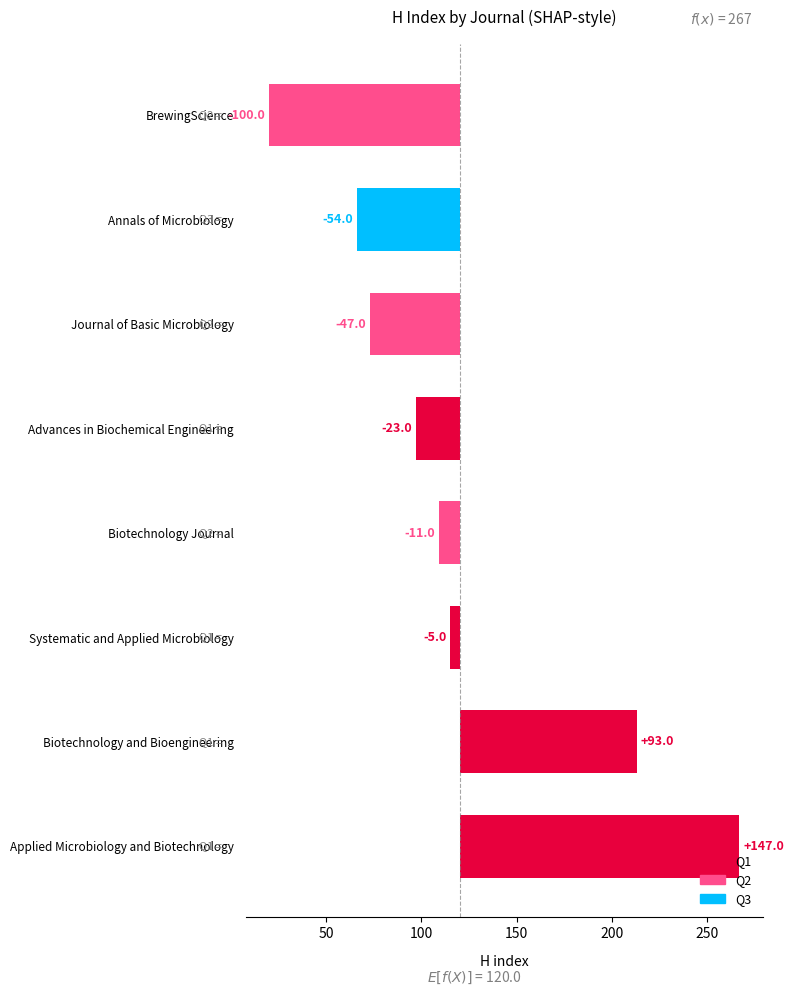

What is the smallest value displayed?

20